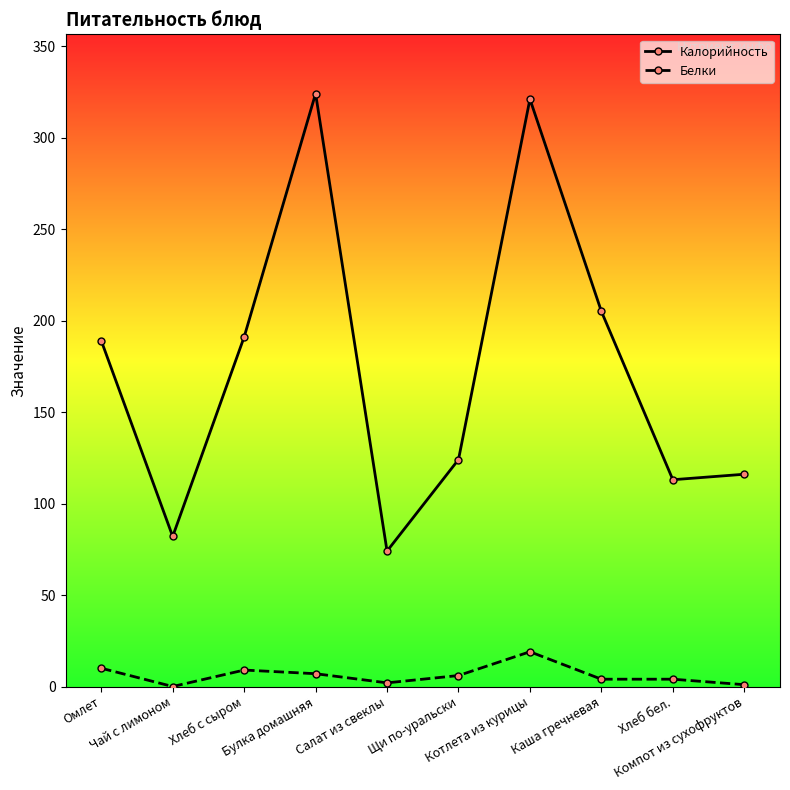

At Булка домашняя, list the series in order from largest to smallest.

Калорийность, Белки